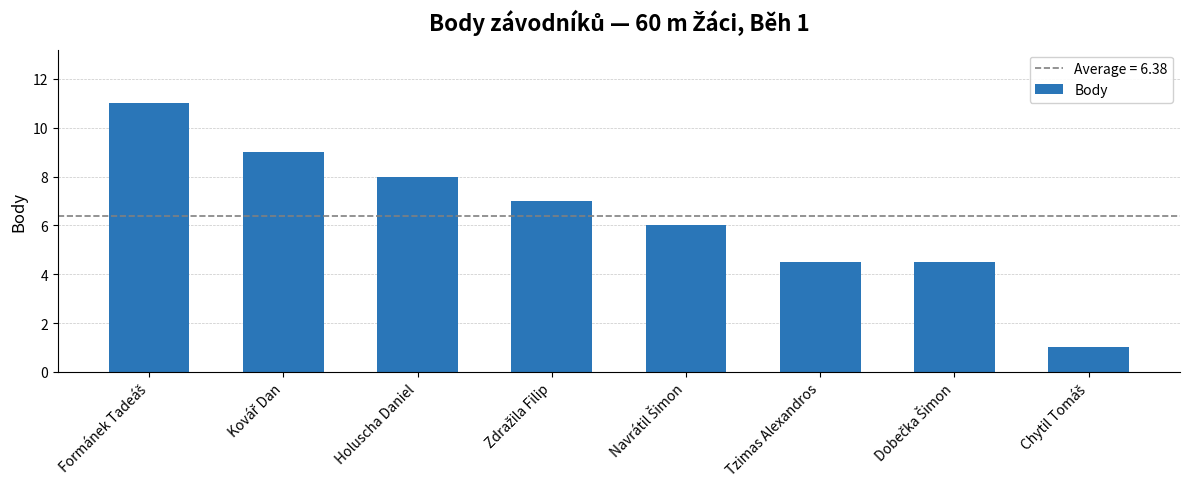

What is the minimum value shown in the chart?

1.0